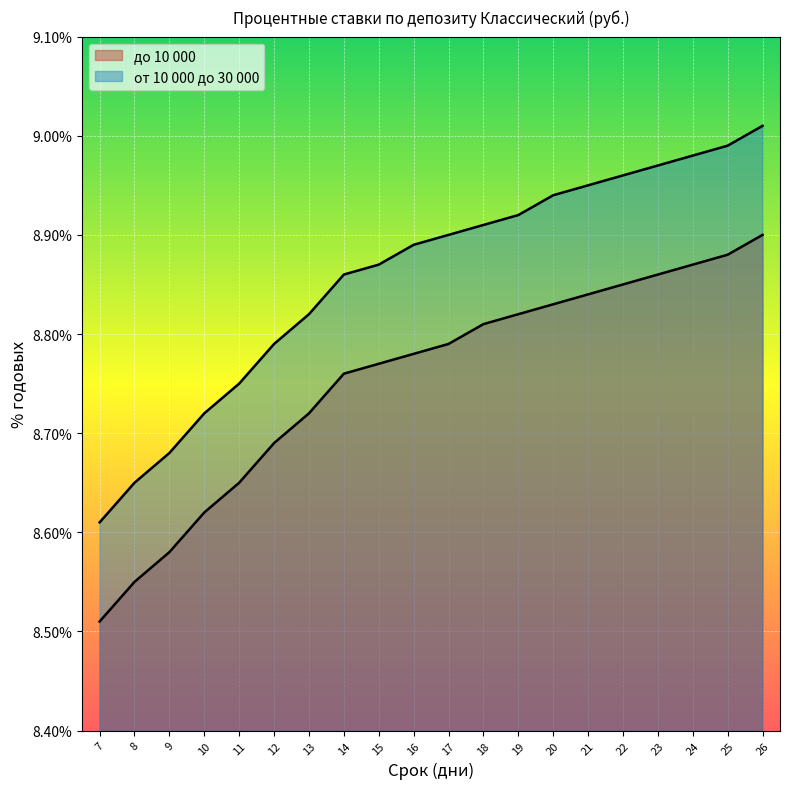

Where is до 10 000 nearest to the value 8?

7